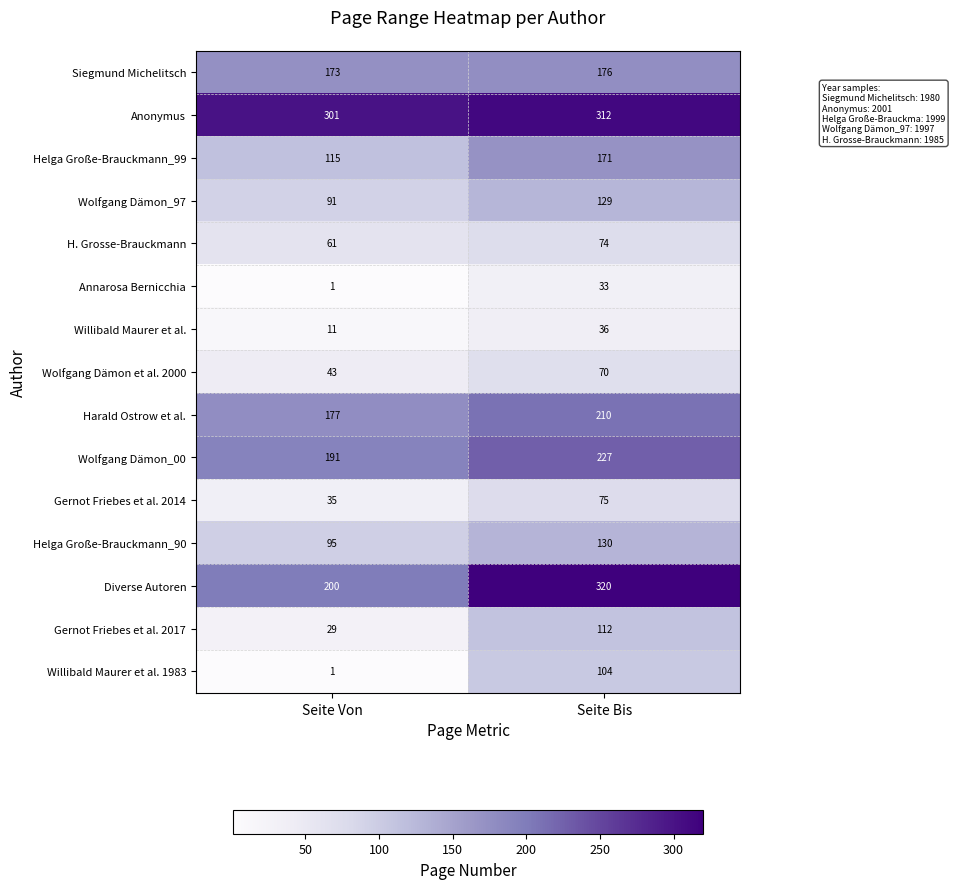

At which category is the sum across all series the highest?

Seite Bis